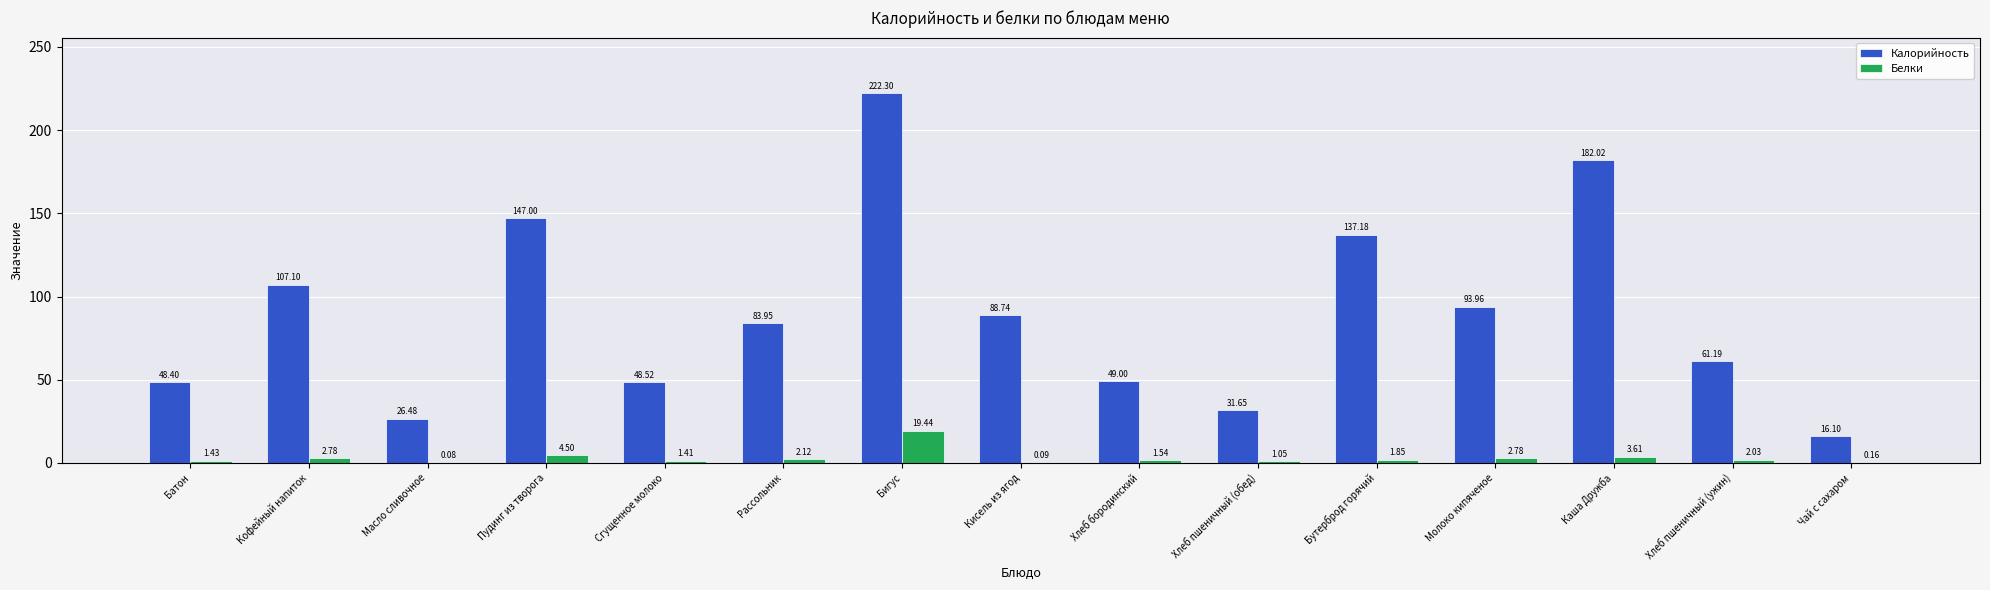

At which category is the sum across all series the highest?

Бигус